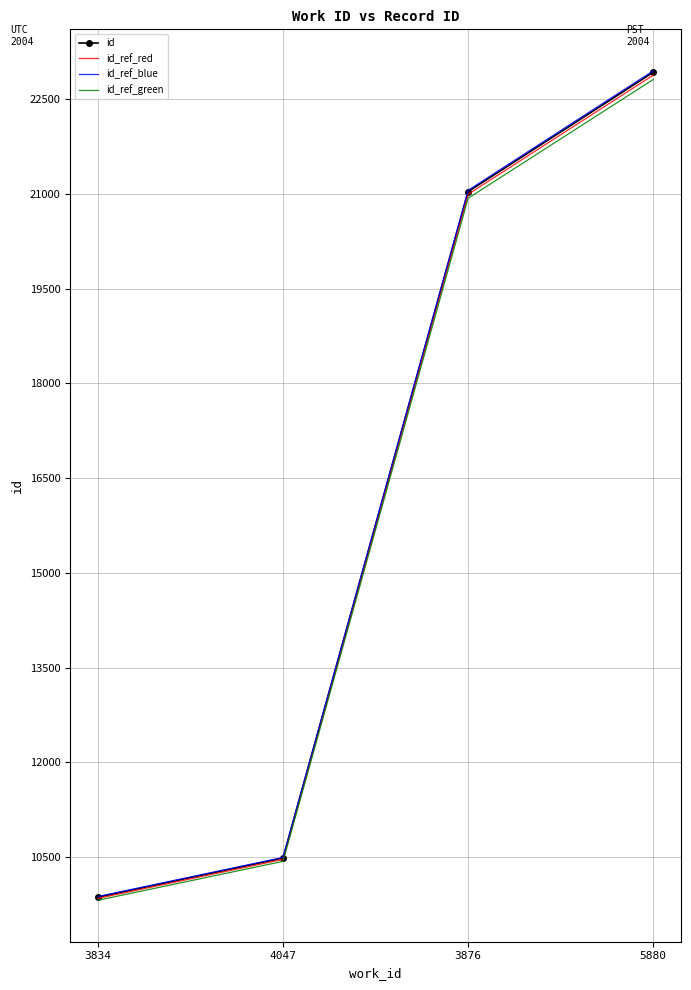

What is the lowest value of the id series?

9866.0